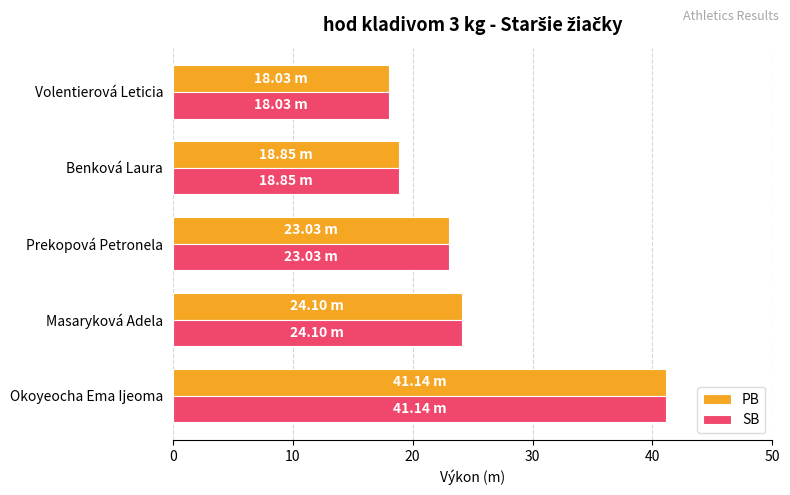

Which label corresponds to the largest value in the chart?

Okoyeocha Ema Ijeoma